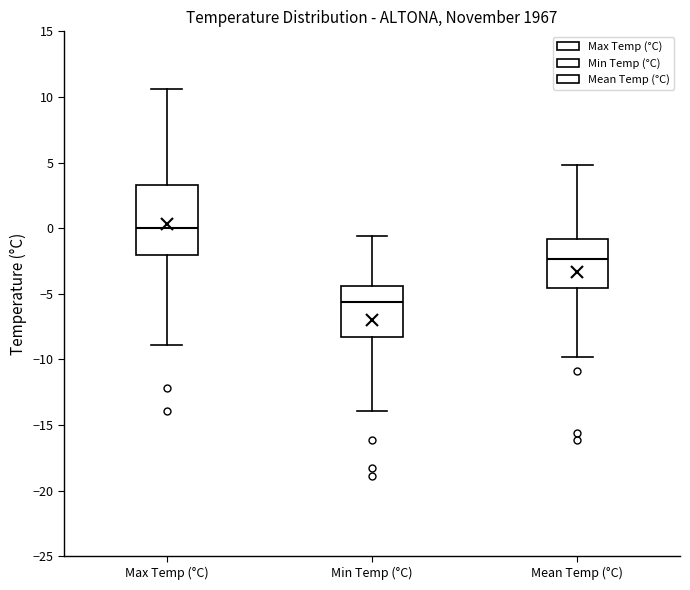

Which box's median line is the lowest?

Min Temp (°C)